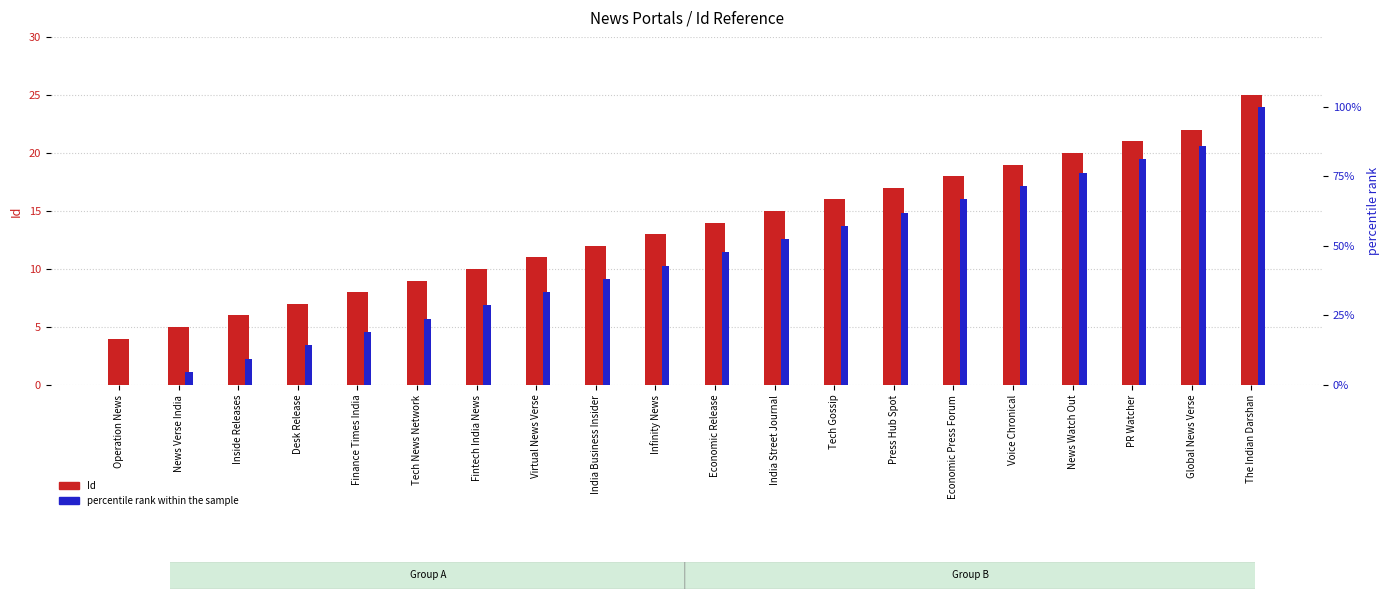

At which category is the sum across all series the highest?

The Indian Darshan